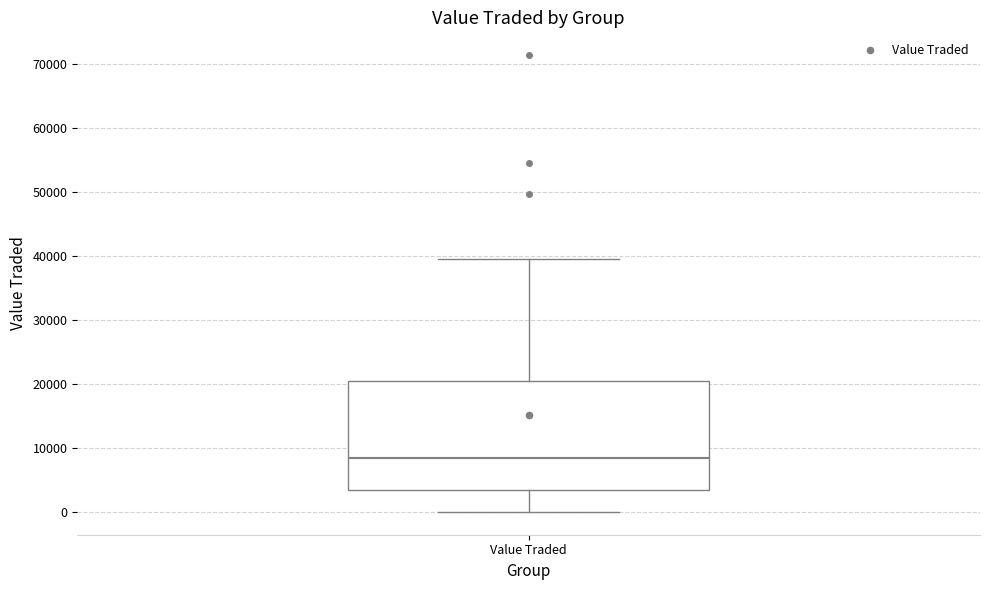

Read this box plot against the y-axis: the position of the median line, the range covered by the box, and the ends of both whiskers. The values are not printed on the chart, so give them approximately, as read against the axis.

median 8000, box 3000 to 20000, whiskers 0 to 39000